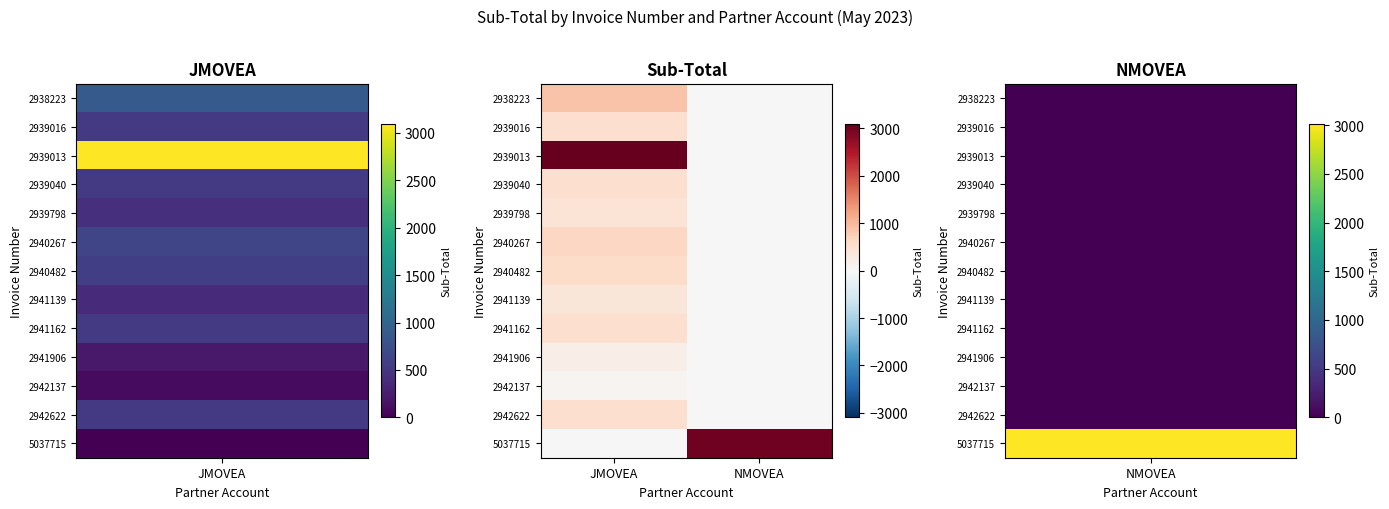

At which category does the chart reach its peak across all series?

JMOVEA